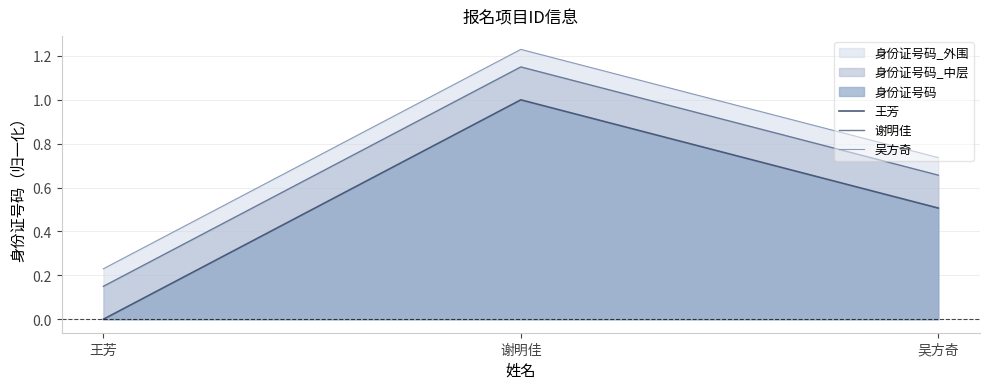

Reading left to right, list all the values displayed in this chart.

王芳: 0.0	1.0	0.5
谢明佳: 0.1	1.1	0.7
吴方奇: 0.2	1.2	0.7